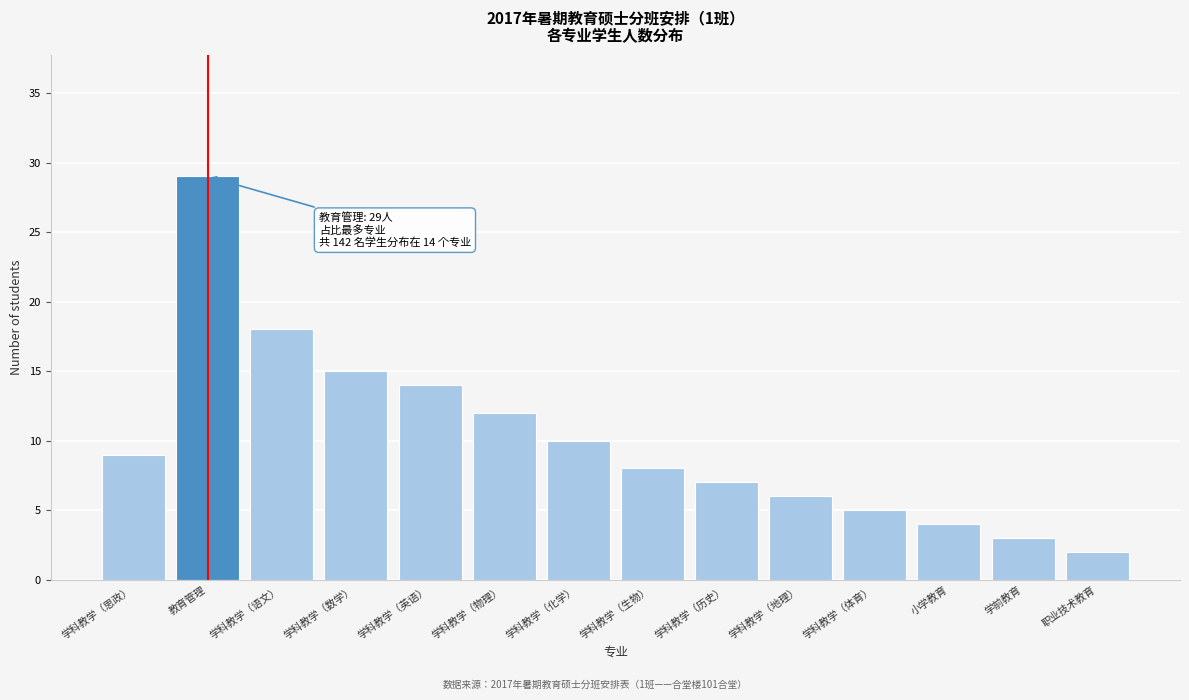

Reading left to right, transcribe all the data shown in this chart.

9	29	18	15	14	12	10	8	7	6	5	4	3	2